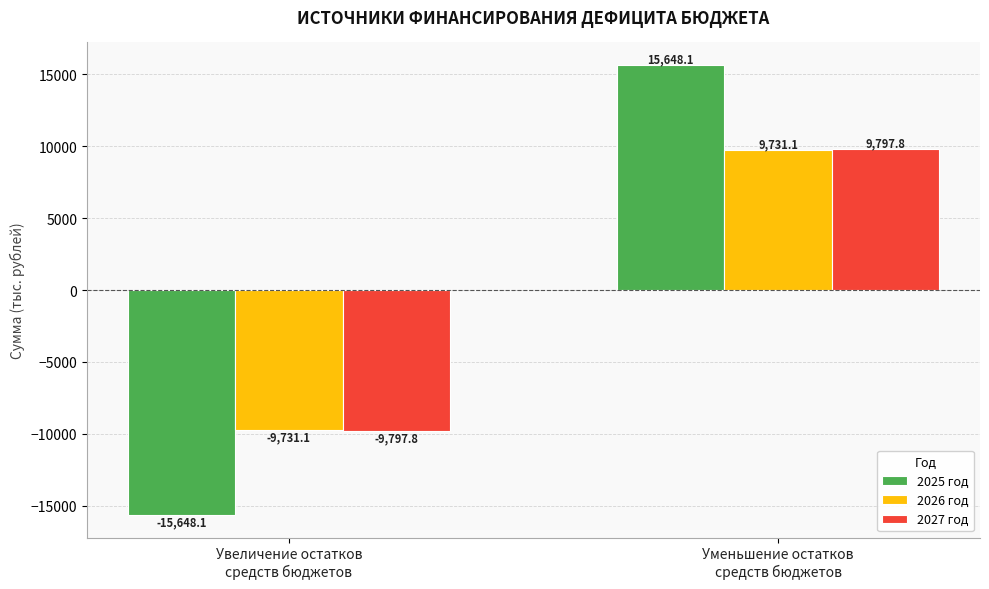

List the series in order of their peak value, lowest first.

2026 год, 2027 год, 2025 год